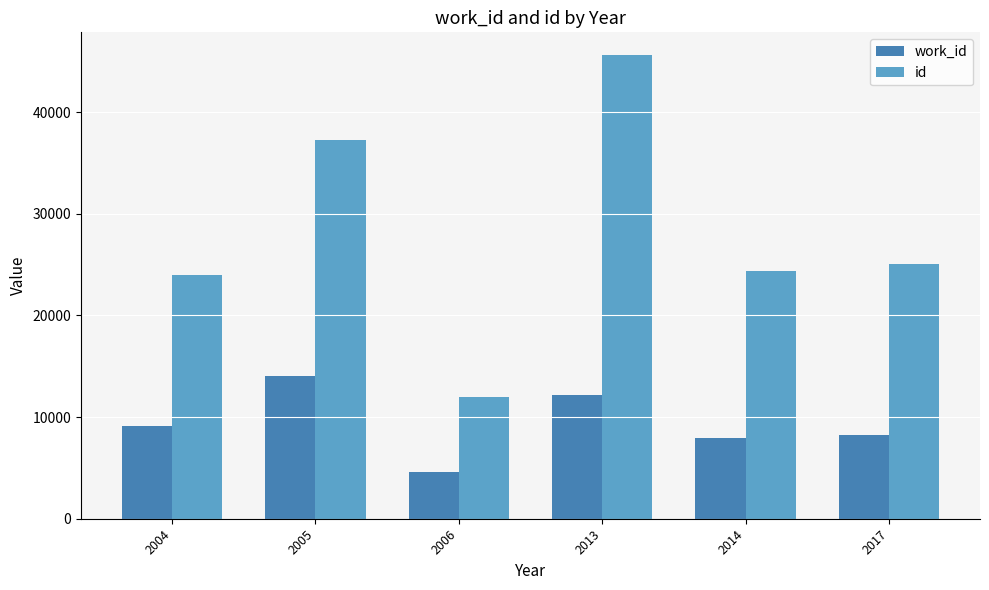

Rank the series by their average value, from highest to lowest.

id, work_id